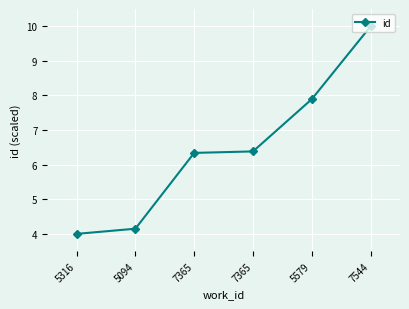

How many lines are shown in the chart?

1